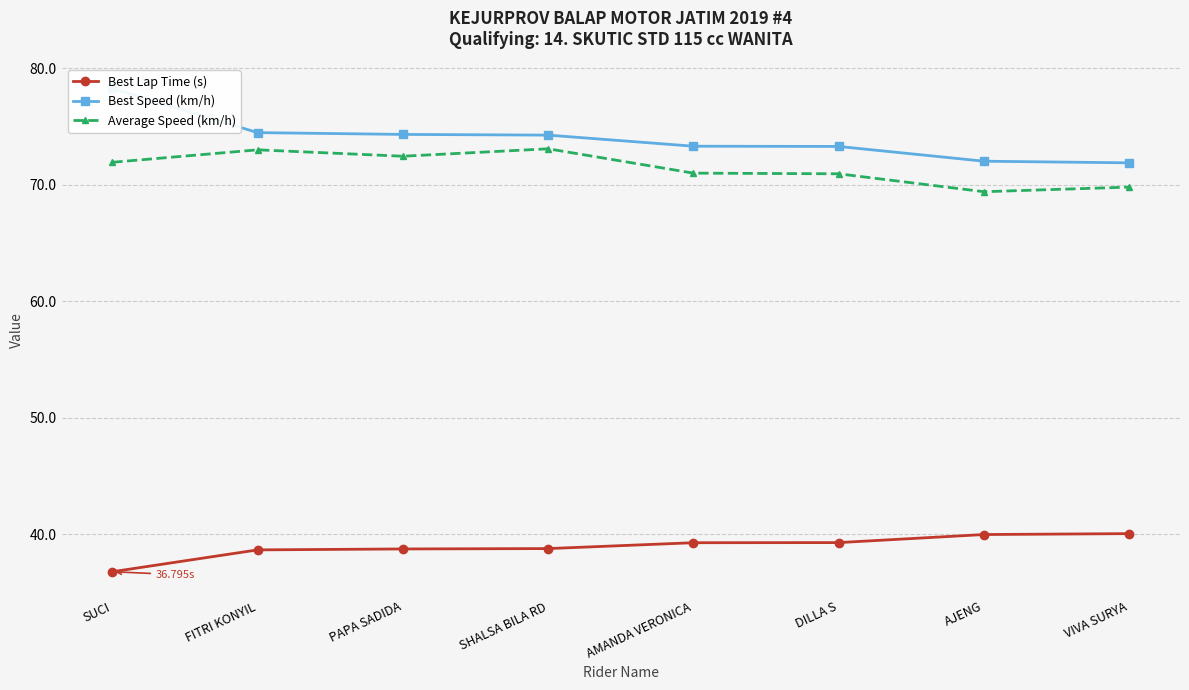

What is the average value of the Best Lap Time (s) series?

39.0